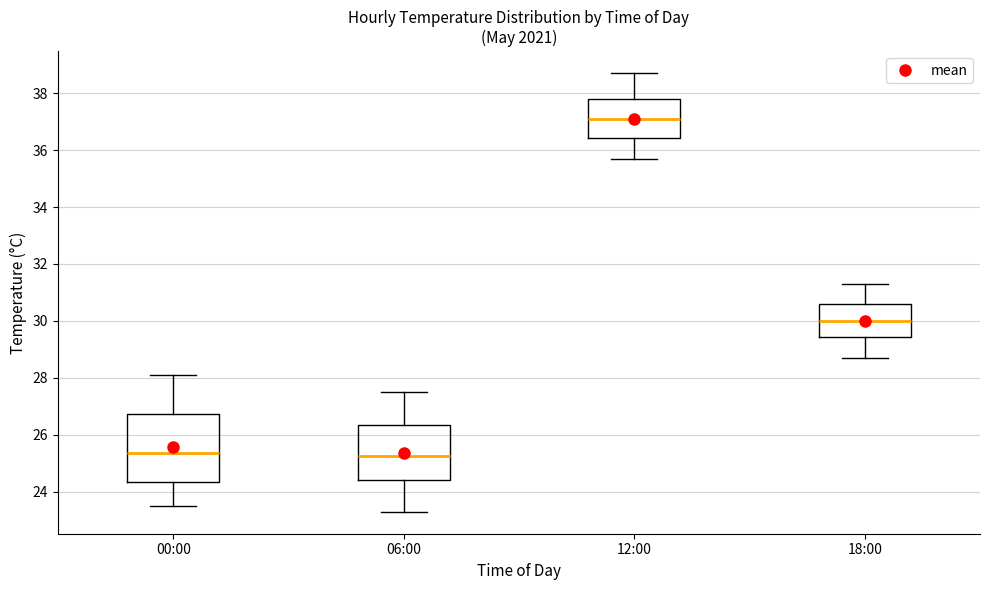

Reading left to right, transcribe this box plot: for each box, give where its median line is, the range the box spans, and where its two whiskers end, as read against the y-axis. The values are not printed on the chart, so give them approximately, as read against the axis.

00:00: median 25.4, box 24.4 to 26.8, whiskers 23.6 to 28.2
06:00: median 25.2, box 24.4 to 26.4, whiskers 23.4 to 27.6
12:00: median 37.2, box 36.4 to 37.8, whiskers 35.8 to 38.8
18:00: median 30.0, box 29.4 to 30.6, whiskers 28.8 to 31.4